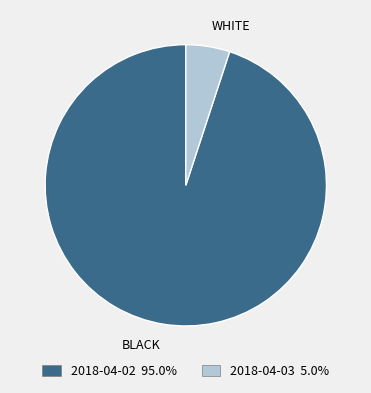

Rank the categories by value from highest to lowest.

BLACK, WHITE